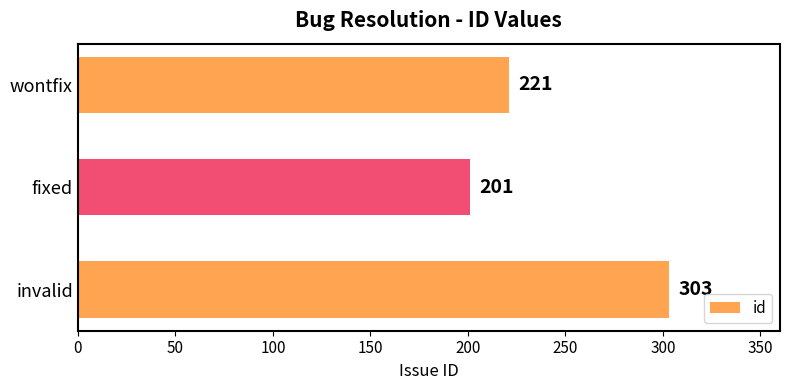

Are the bars horizontal?

Yes